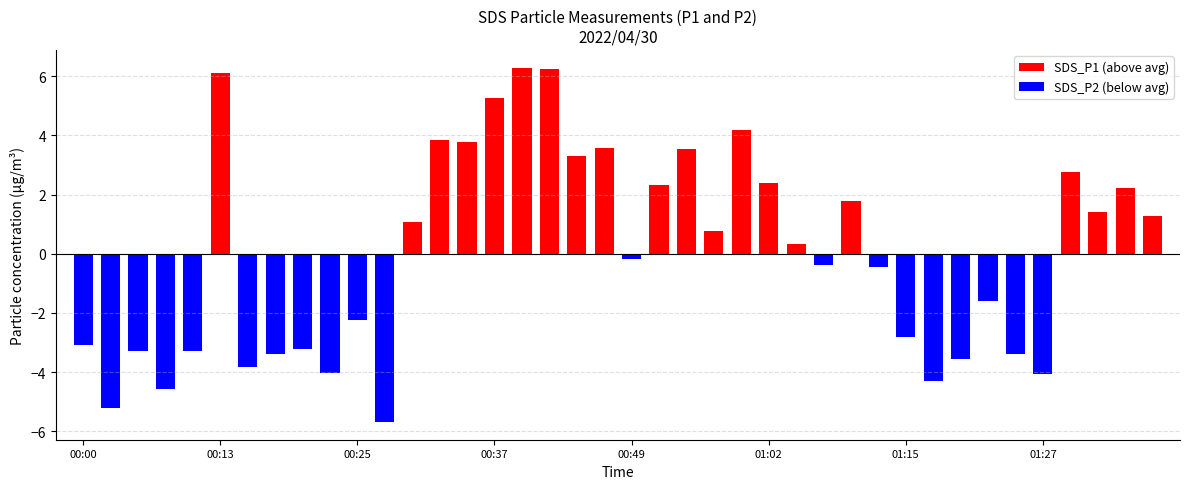

Is it true that SDS_P2 (below avg) equals -1.6 at 00:13?

False